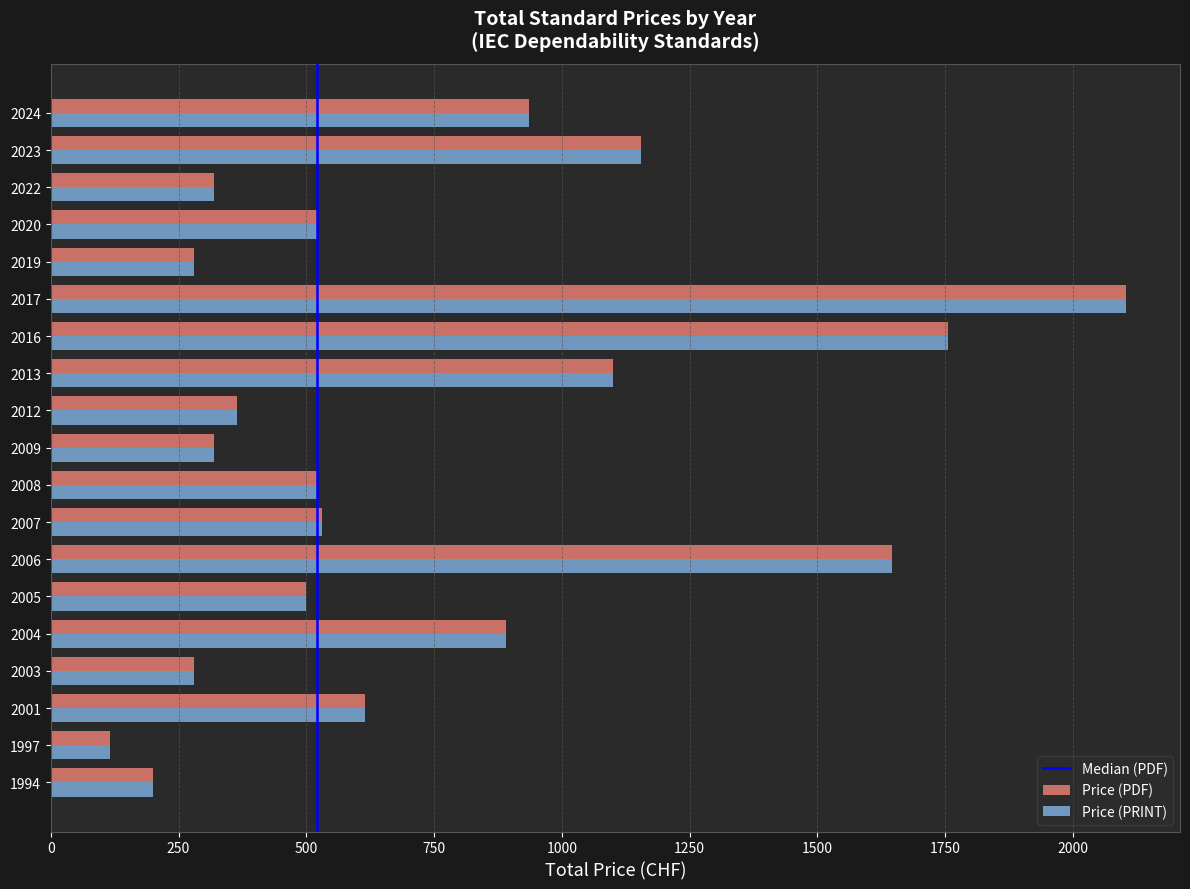

What is the sum of all Price (PRINT) values?

14150